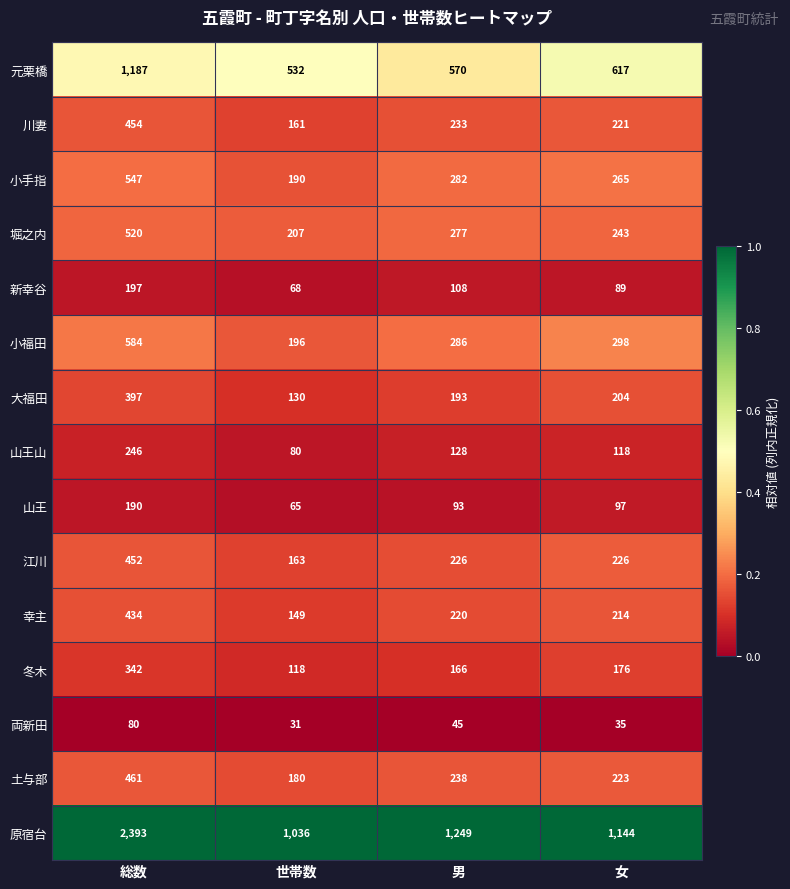

True or false: 幸主 has a value of 220 at 男.

True